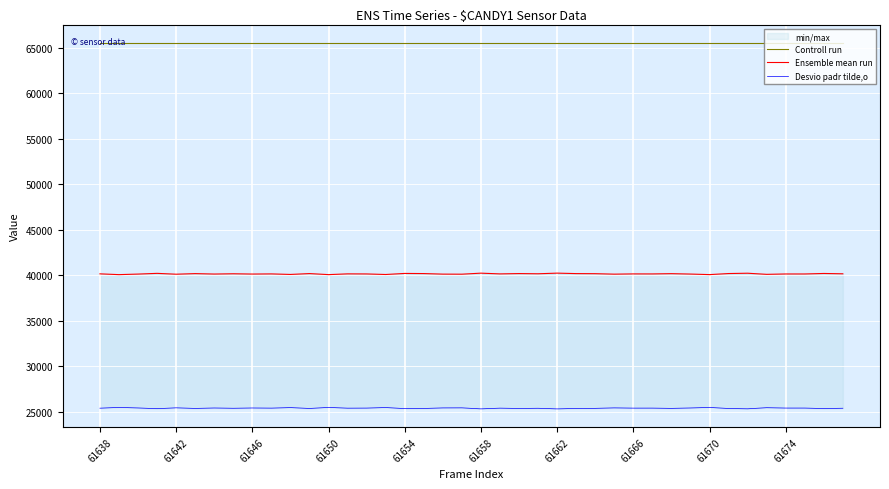

What position from the left is 61658?

21